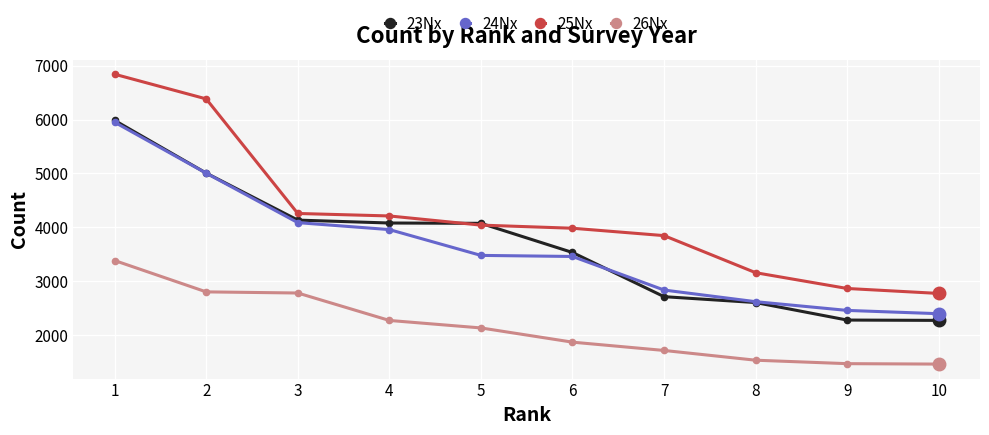

What is the sum of all 23Nx values?

36690